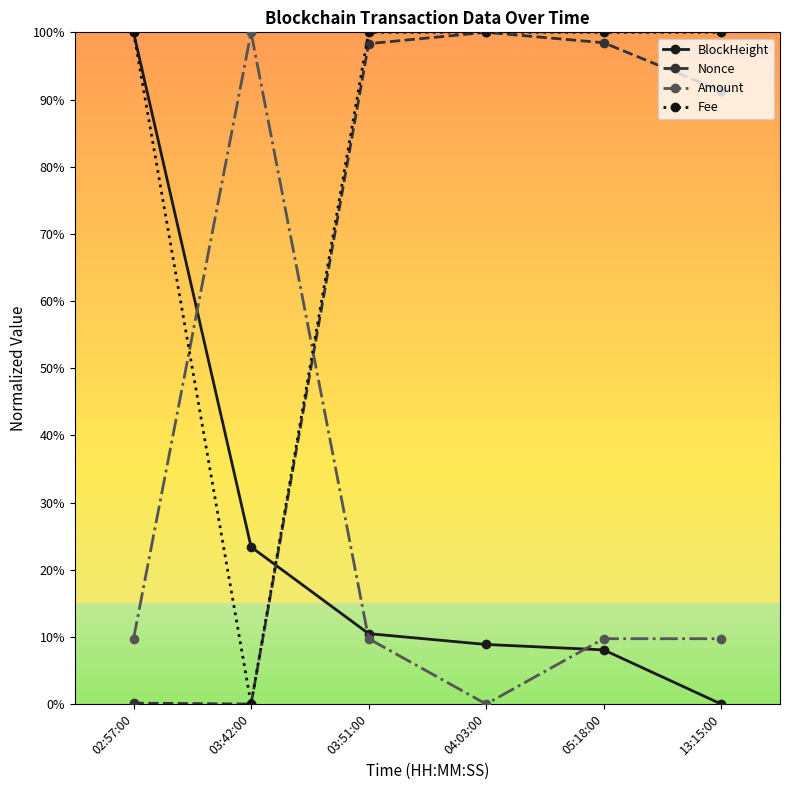

Is this an area chart (filled region under the line)?

No